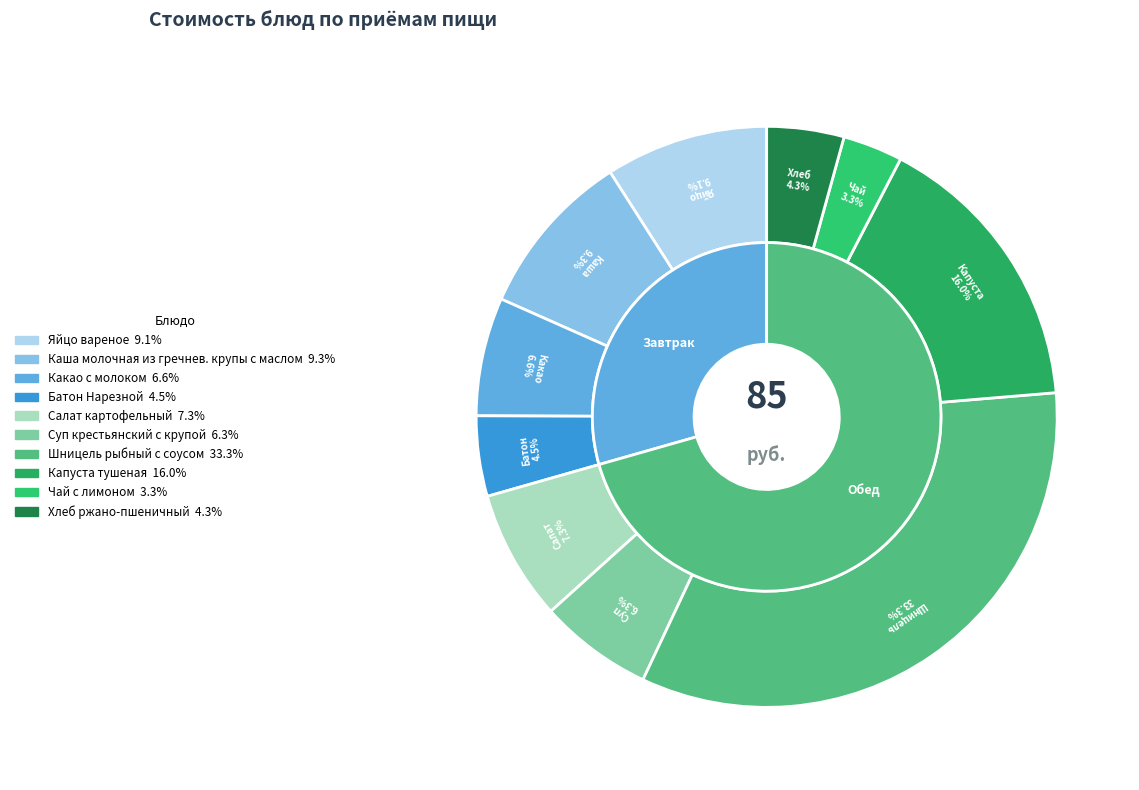

What is the smallest slice in the pie chart?

Чай с лимоном